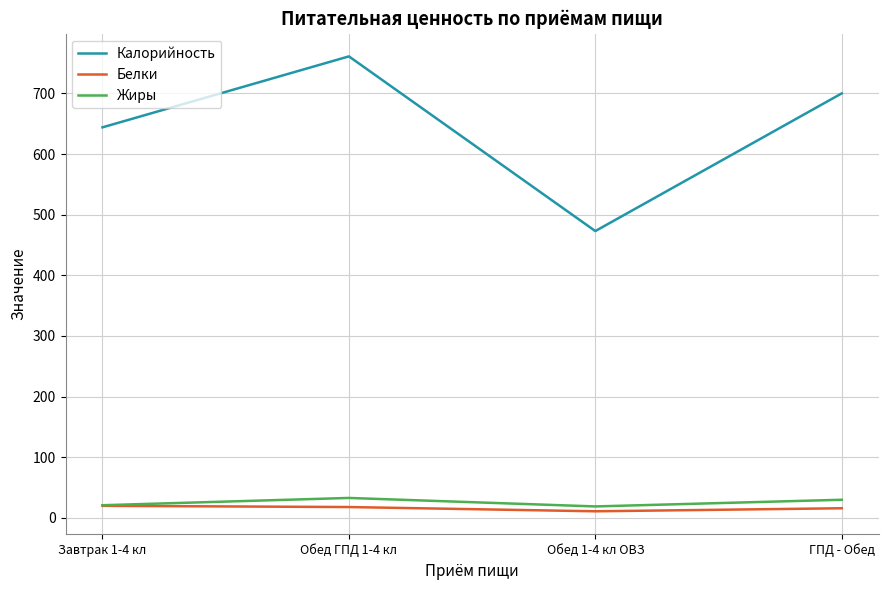

Does the chart display data point markers on the line(s)?

No